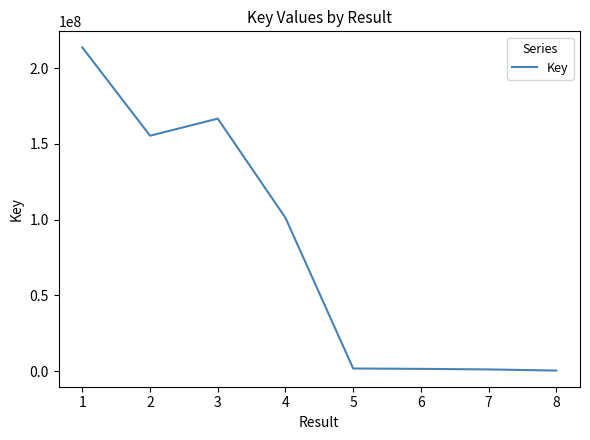

What value does the data have at 7?

1064811